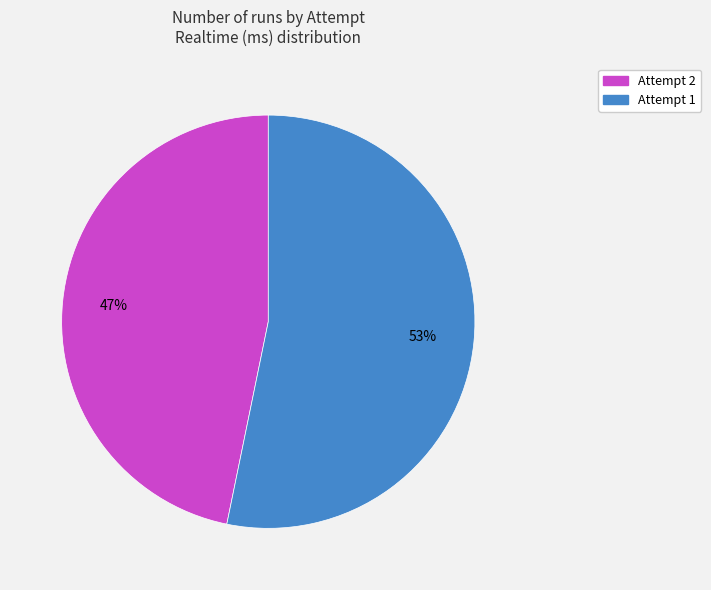

The Attempt 1 slice represents 44% of the pie. True or false?

False